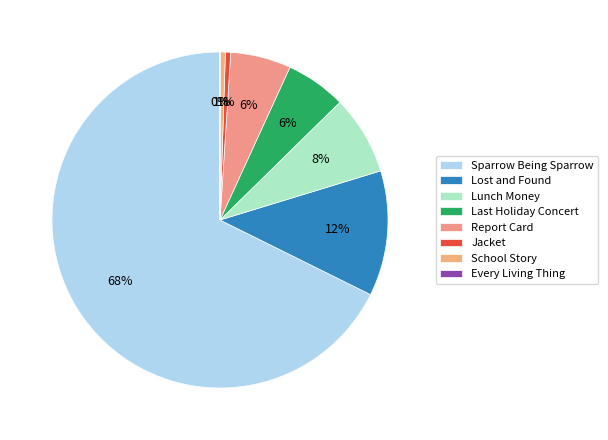

Rank the categories by value from highest to lowest.

Sparrow Being Sparrow, Lost and Found, Lunch Money, Last Holiday Concert, Report Card, Jacket, School Story, Every Living Thing